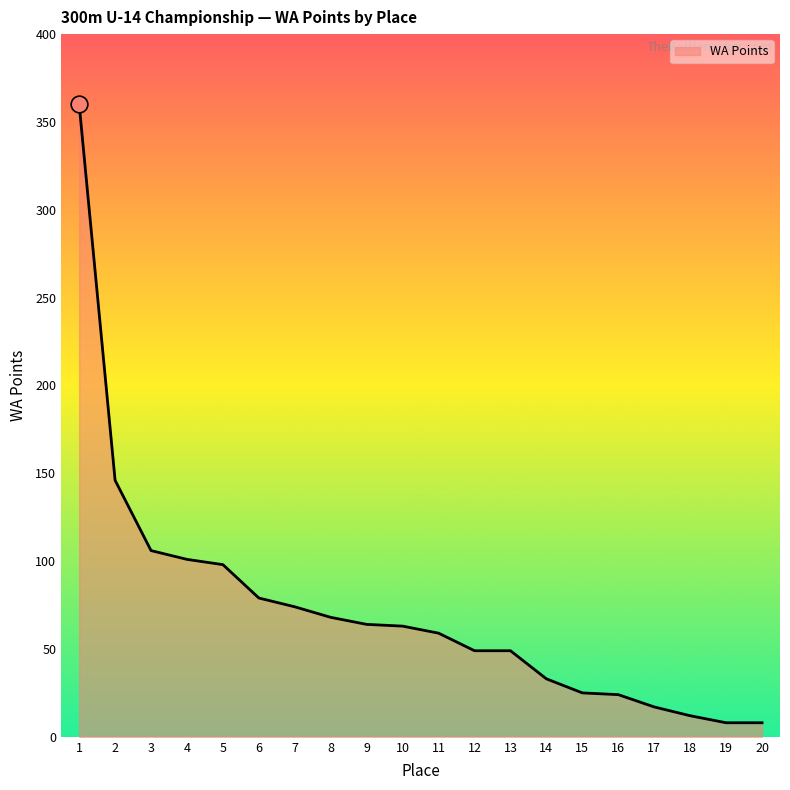

What is the greatest value displayed?

360